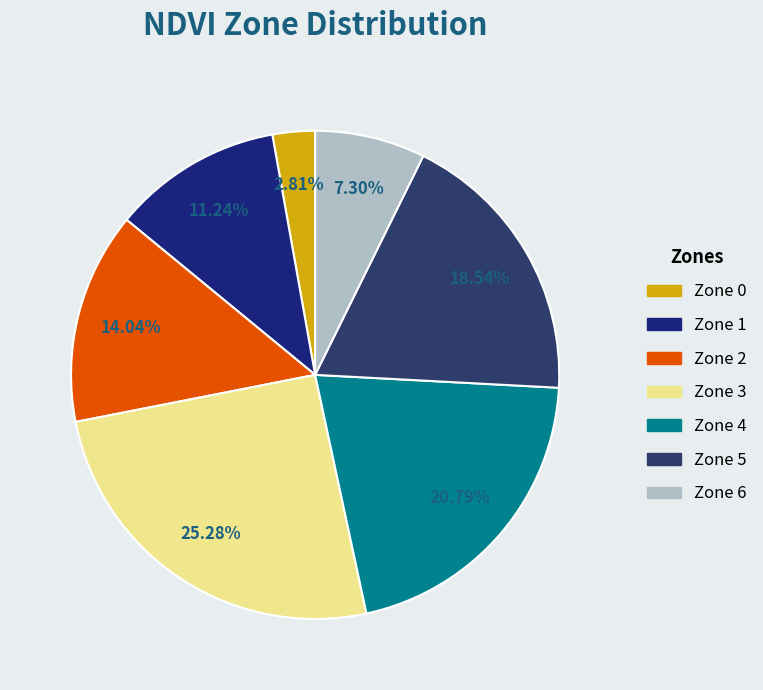

How many slices are in this pie chart?

7